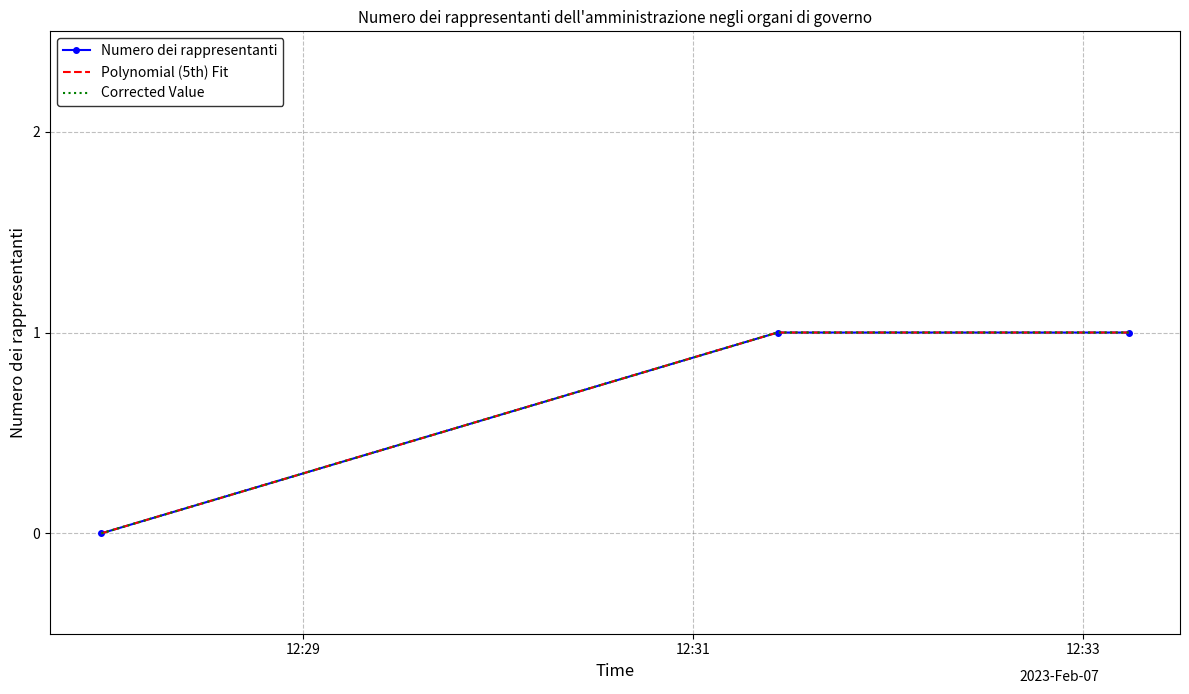

At how many categories does at least one series exceed 0?

2